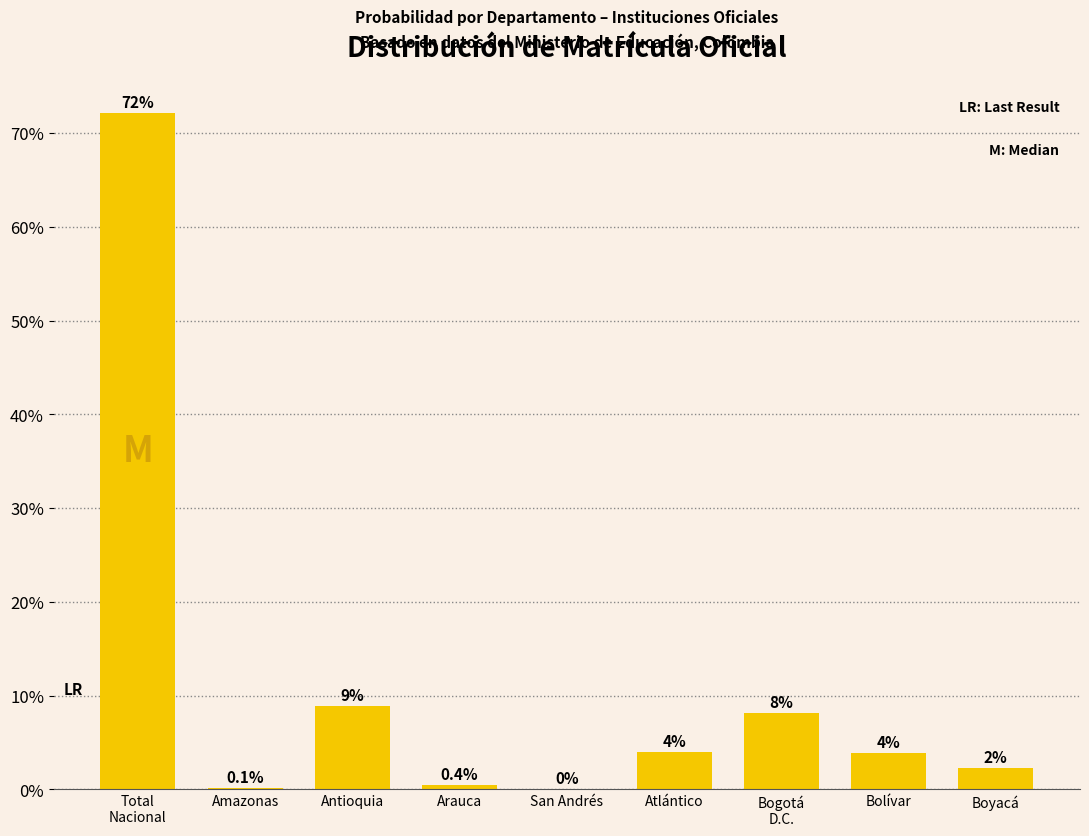

At which label is the value closest to 36?

Antioquia